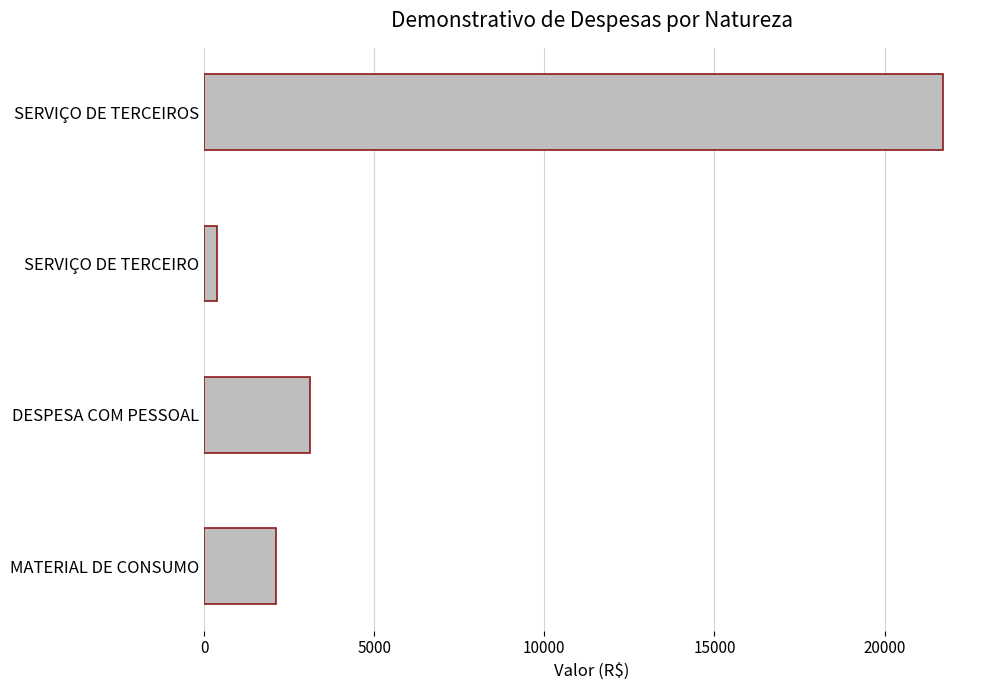

Rank the categories by value from highest to lowest.

SERVIÇO DE TERCEIROS, DESPESA COM PESSOAL, MATERIAL DE CONSUMO, SERVIÇO DE TERCEIRO